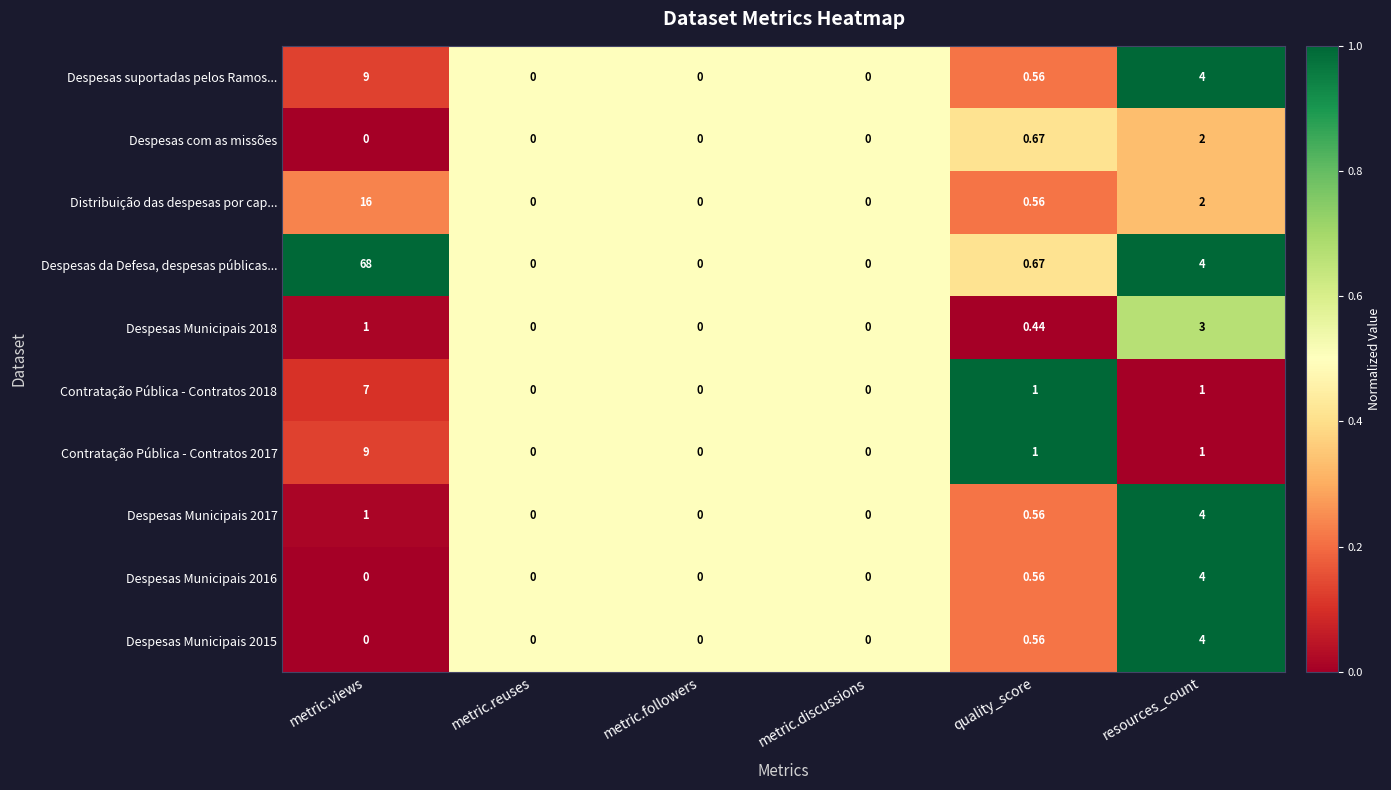

At which label does Despesas suportadas pelos Ramos... reach its peak?

metric.views